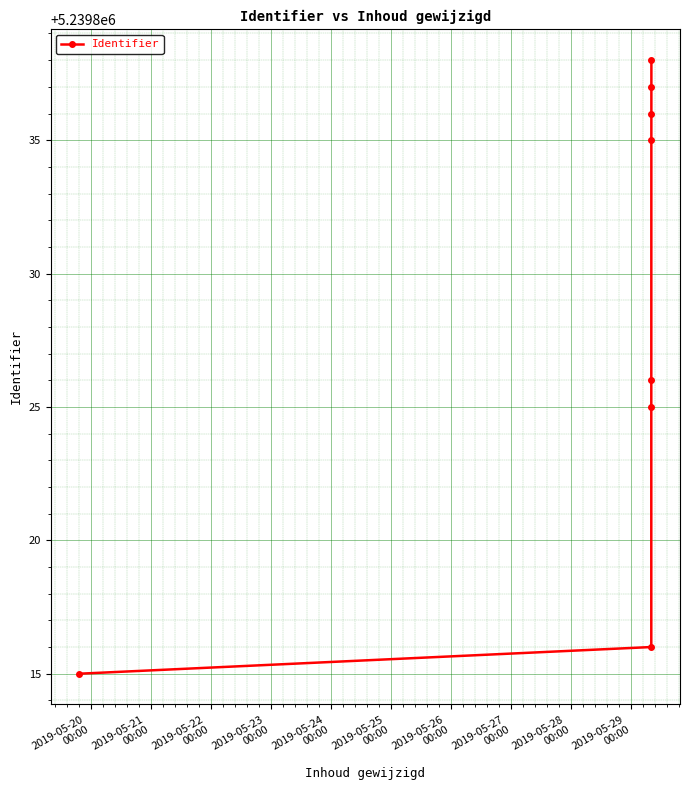

What is the value of the 8th point from the left?

5239838